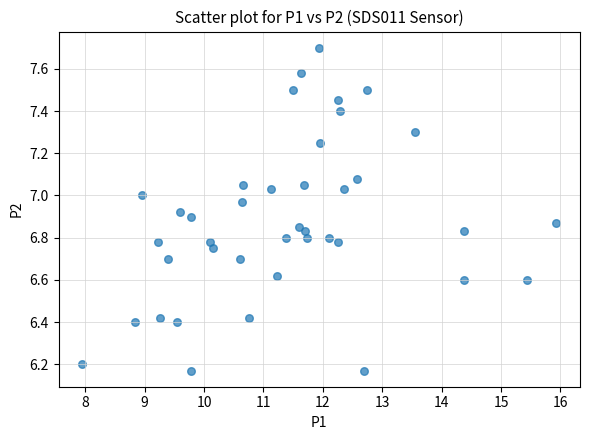

What is the range of Y values (max minus min)?

1.5